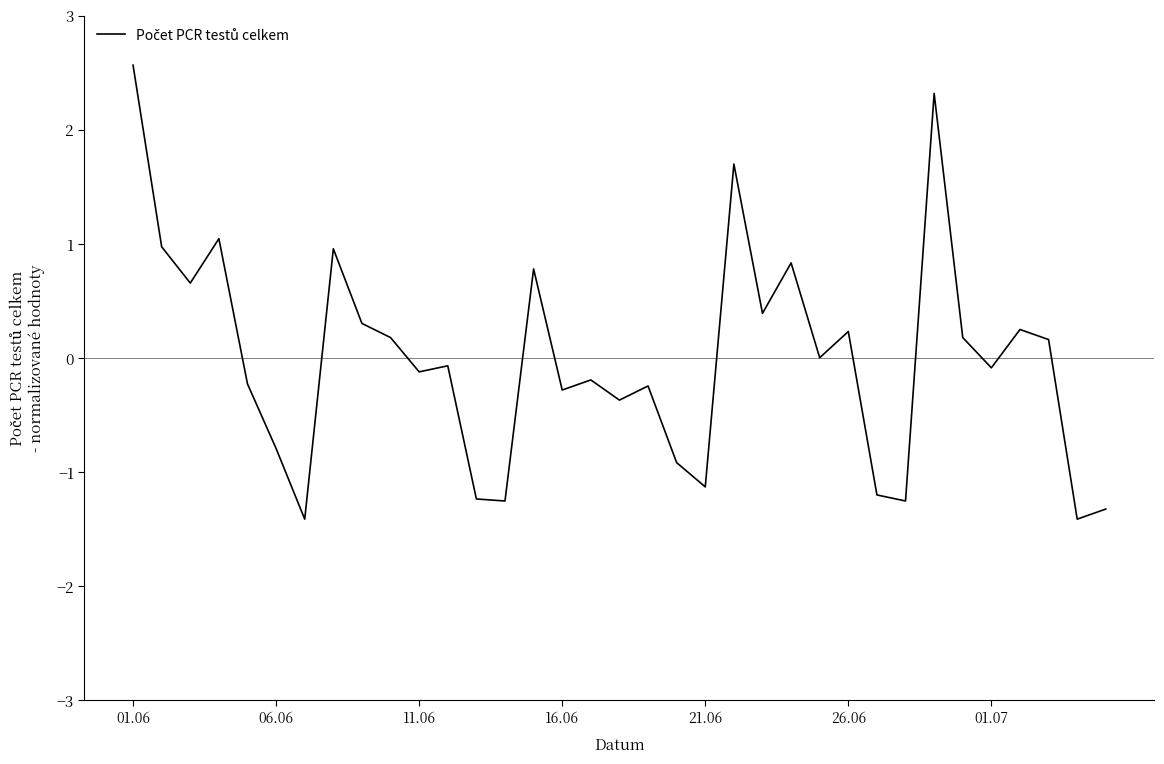

What is the minimum value shown in the chart?

-1.4